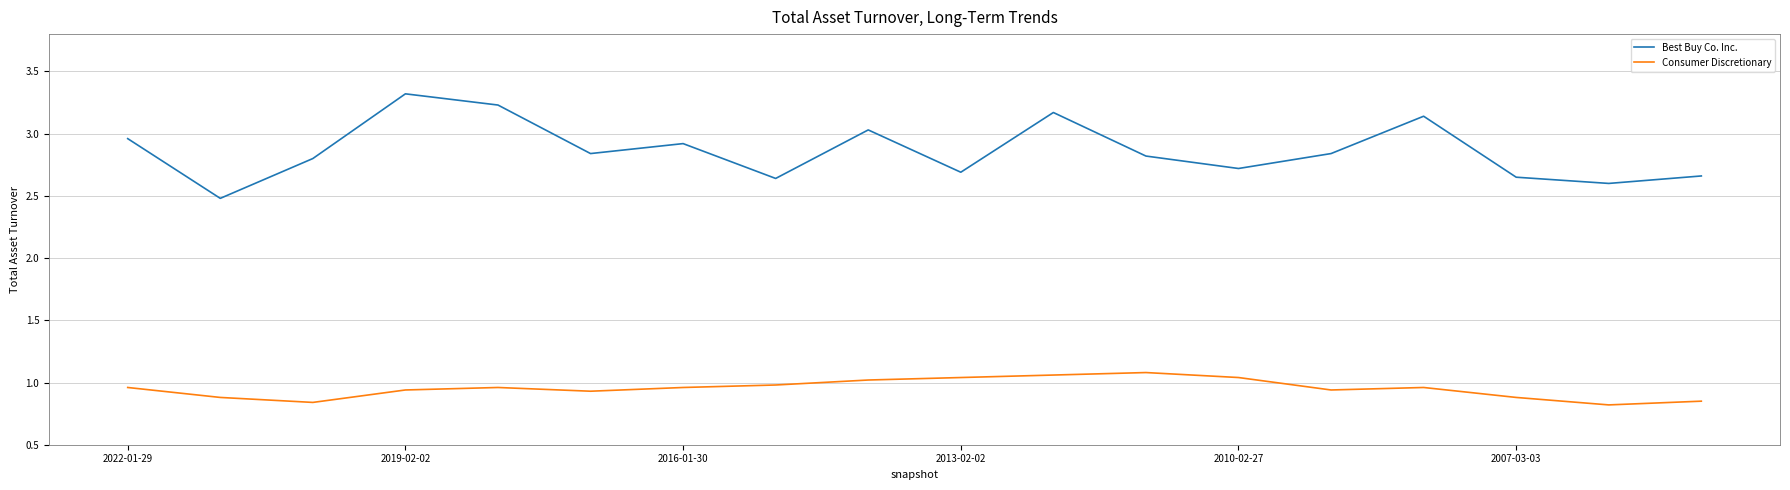

True or false: Consumer Discretionary and Best Buy Co. Inc. intersect in this chart.

False